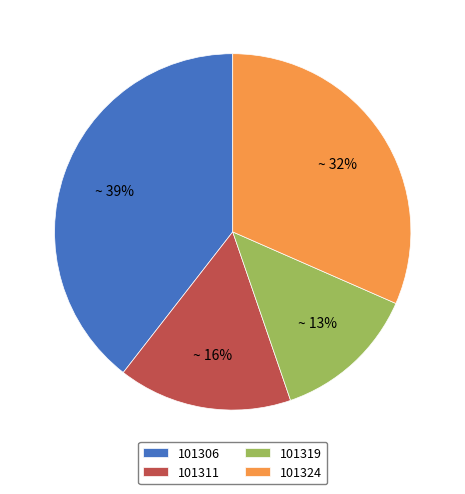

What percentage is the 101306 slice, to the nearest percent?

39%